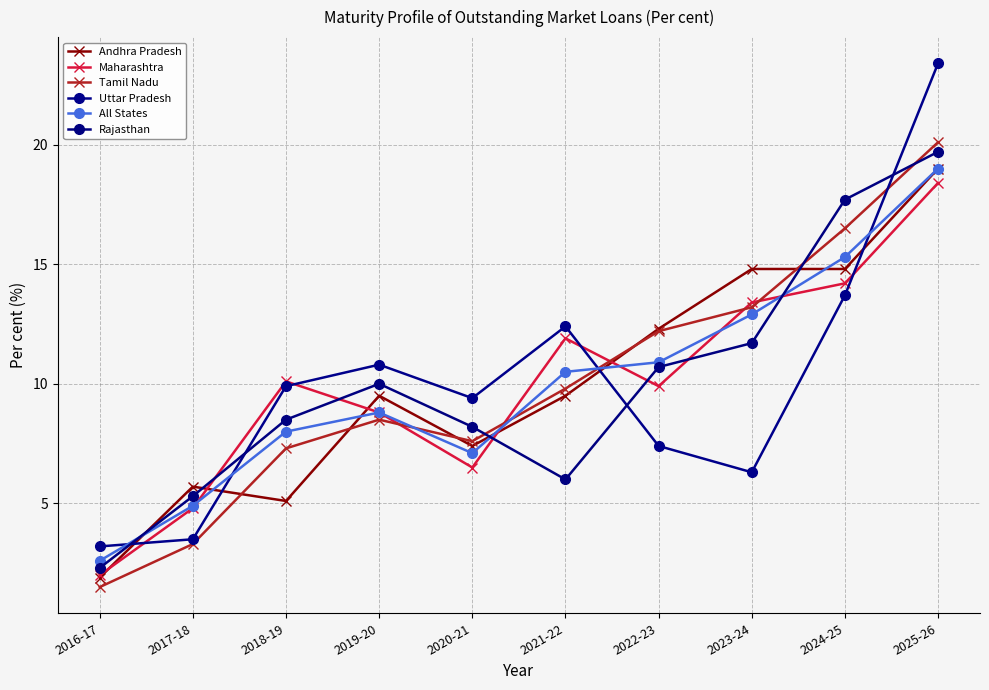

What is the value of the Andhra Pradesh point at the 1st from the left?

1.9